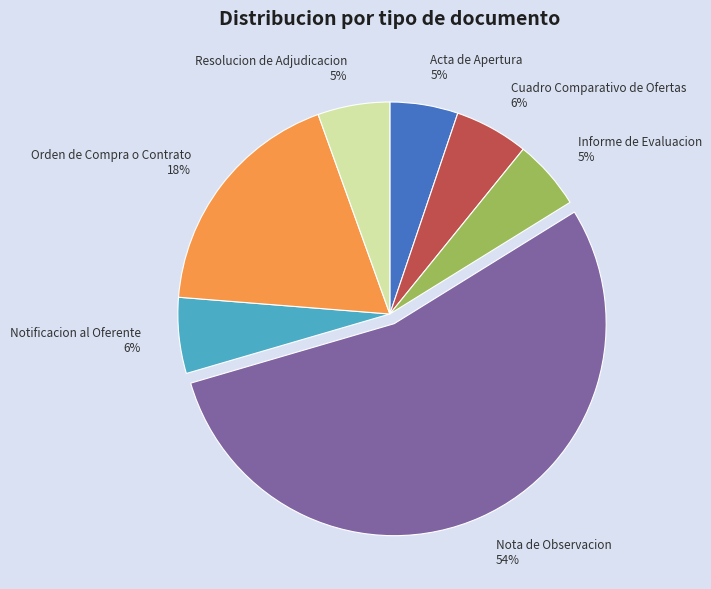

How many slices are in this pie chart?

7